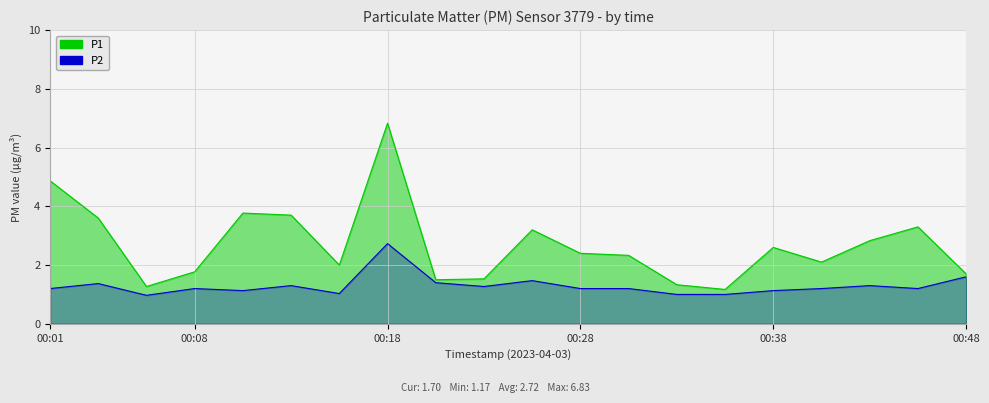

How many interior local peaks does the P2 series have?

6